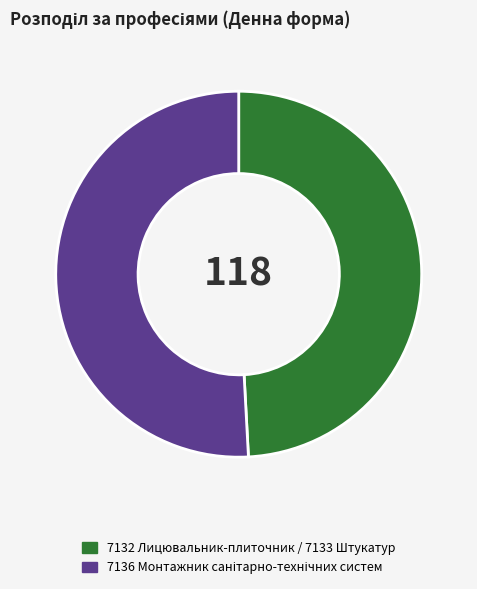

The 7132 Лицювальник-плиточник / 7133 Штукатур slice represents 59% of the pie. True or false?

False